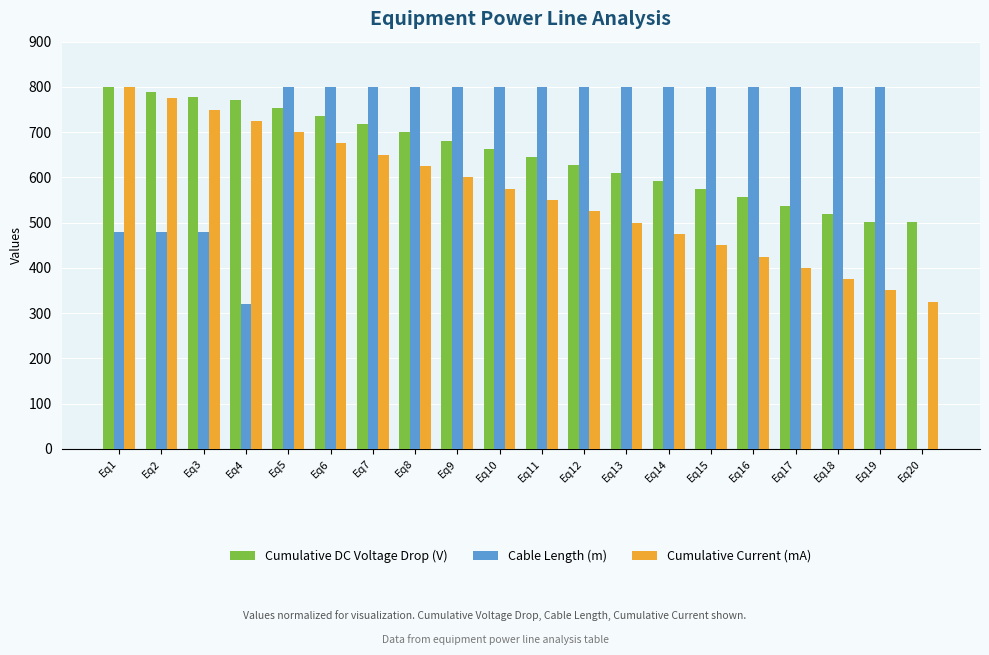

What is the difference between the Cable Length (m) values at Eq14 and Eq1?

320.0